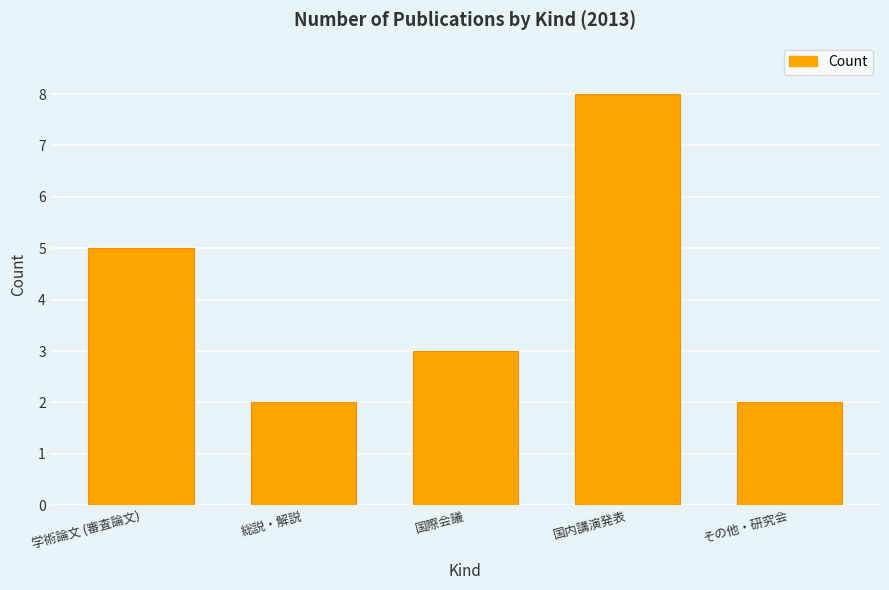

Is it true that the value at 学術論文 (審査論文) is 3?

False